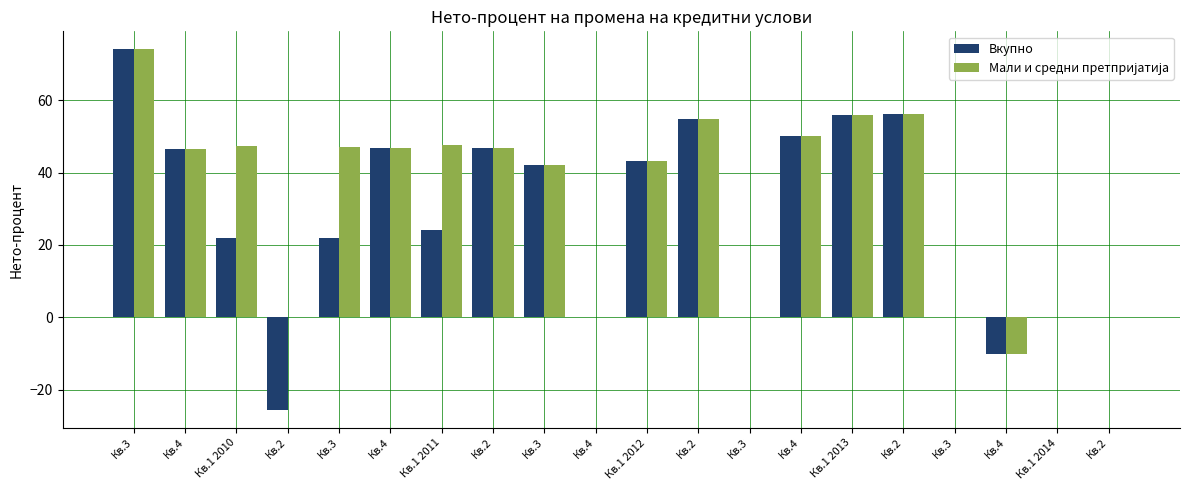

How many groups of bars are there?

20